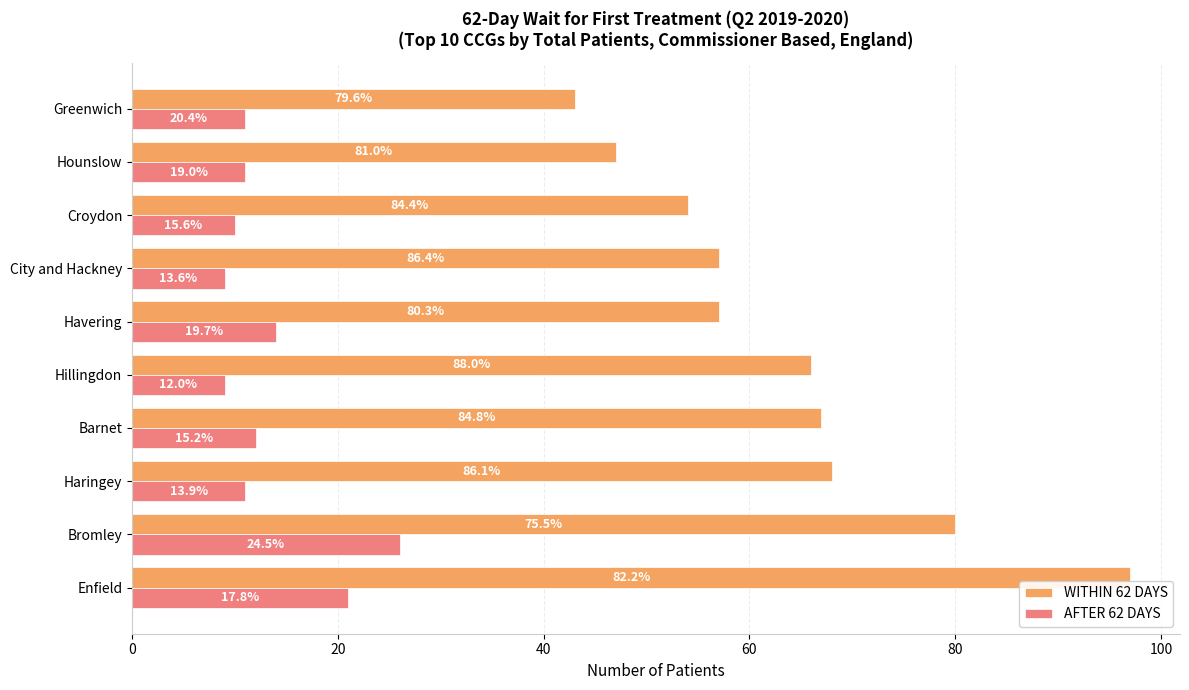

What are all the series names shown in the legend?

WITHIN 62 DAYS, AFTER 62 DAYS